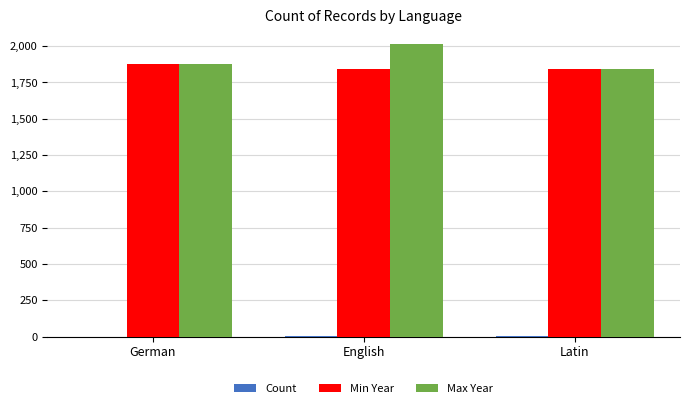

The value of Max Year at Latin is 1840. True or false?

True